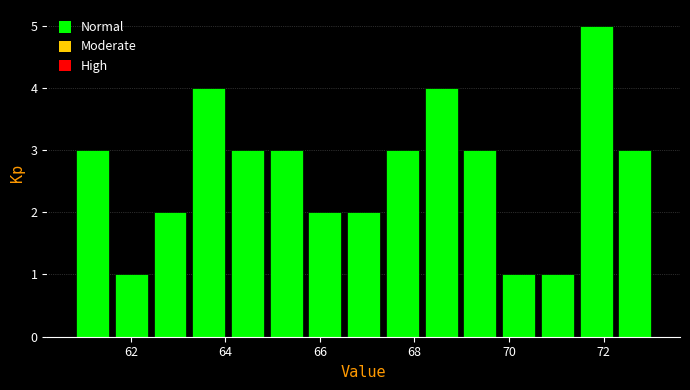

Reading left to right, list every bar in this chart as the range it spans on the x-axis followed by its height. Neither the bar edges nor the heights are printed on the chart, so give them approximately, as read against the axes.

60.8 to 61.6: 3
61.6 to 62.4: 1
62.4 to 63.2: 2
63.2 to 64.0: 4
64.0 to 64.8: 3
64.8 to 65.6: 3
65.6 to 66.6: 2
66.6 to 67.4: 2
67.4 to 68.2: 3
68.2 to 69.0: 4
69.0 to 69.8: 3
69.8 to 70.6: 1
70.6 to 71.4: 1
71.4 to 72.2: 5
72.2 to 73.0: 3